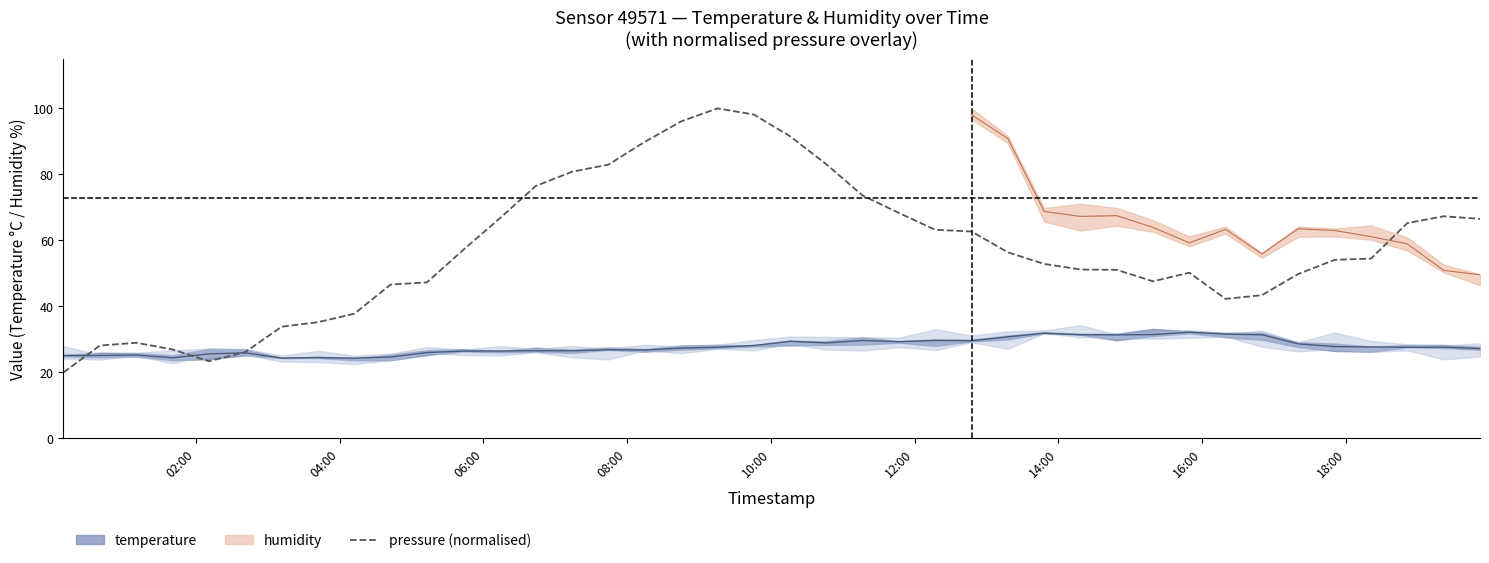

What is the maximum value shown in the chart?

100.0